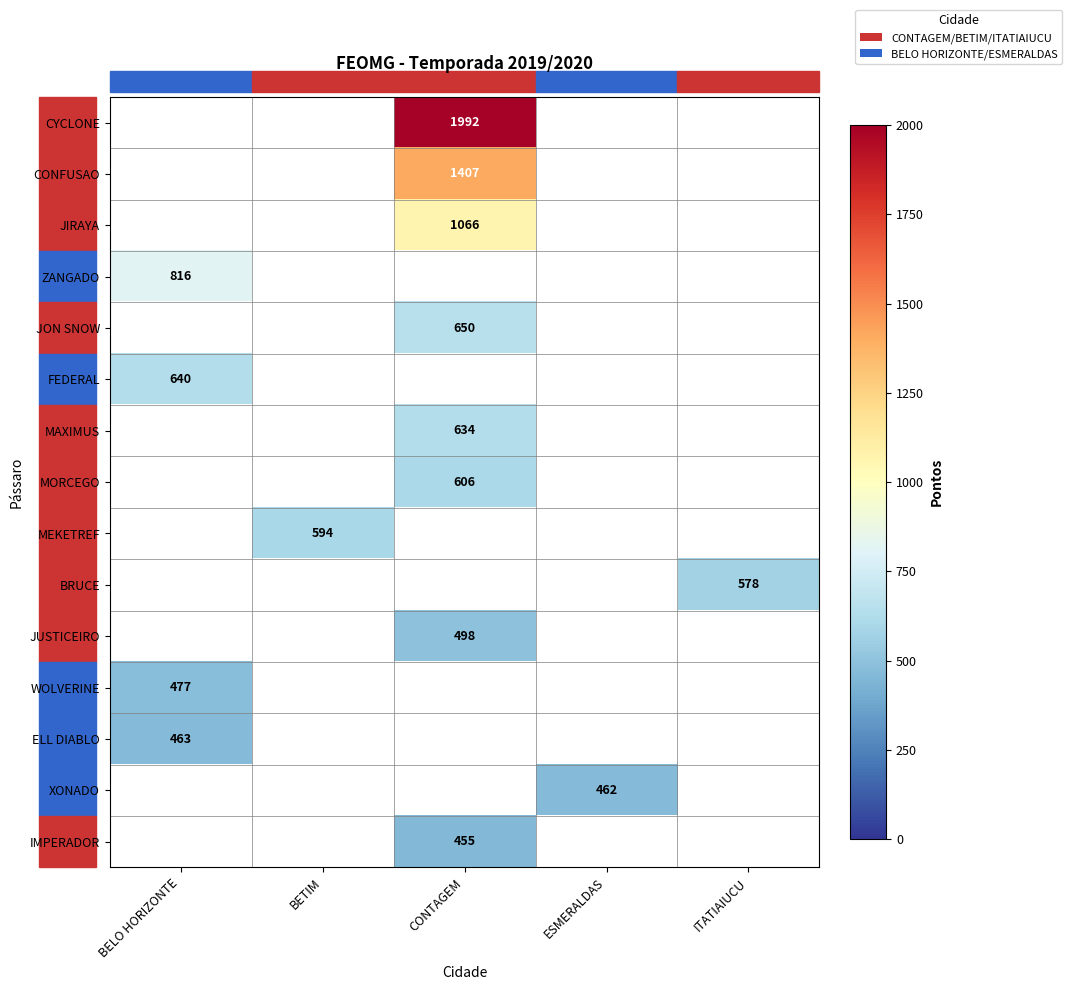

The value of BRUCE at ITATIAIUCU is 578. True or false?

True